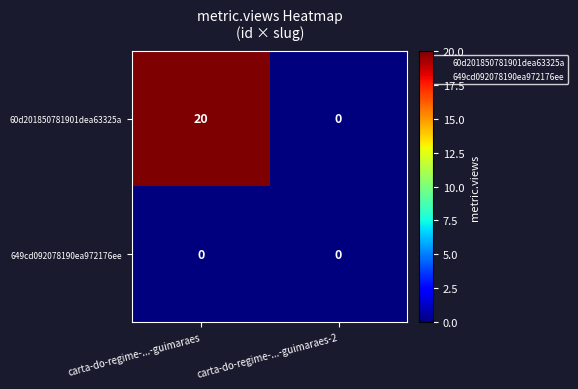

At which category is the sum across all series the highest?

carta-do-regime-...-guimaraes